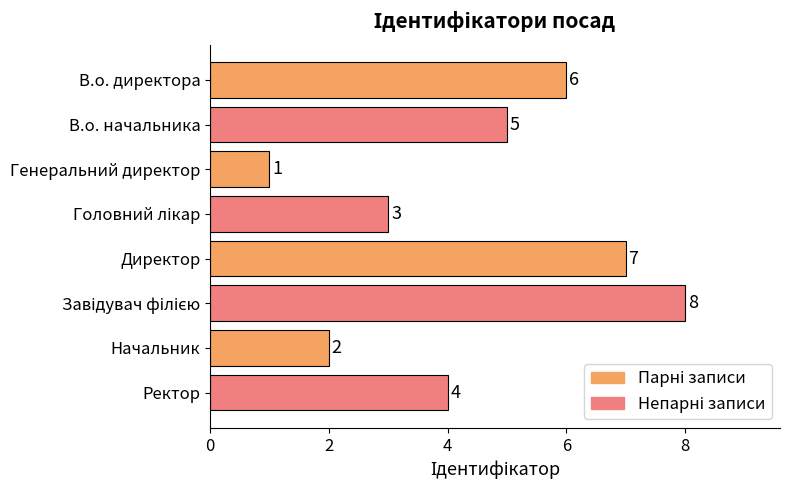

Reading bottom to top, extract all data points from this chart.

4	2	8	7	3	1	5	6